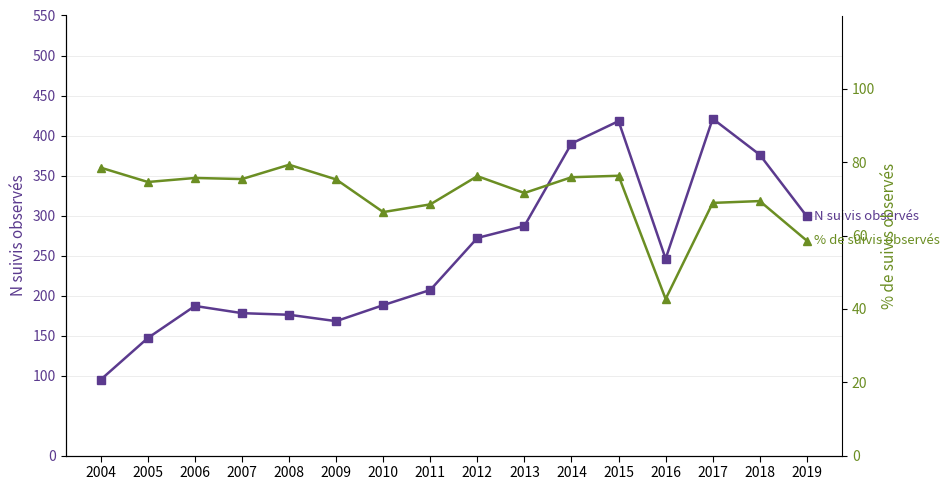

The value of N suivis observés at 2009 is 70.6. True or false?

False